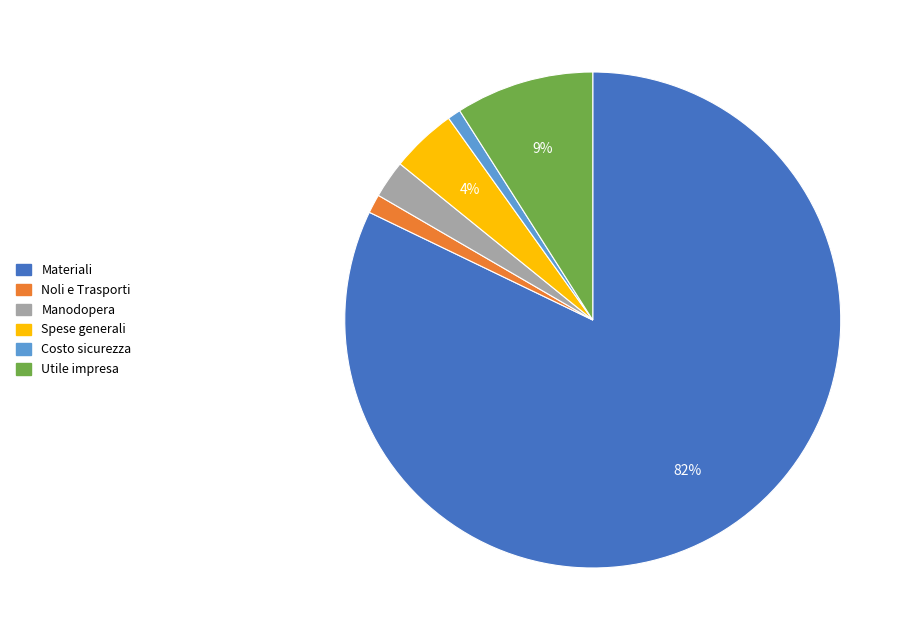

Between Noli e Trasporti and Utile impresa, which is larger?

Utile impresa